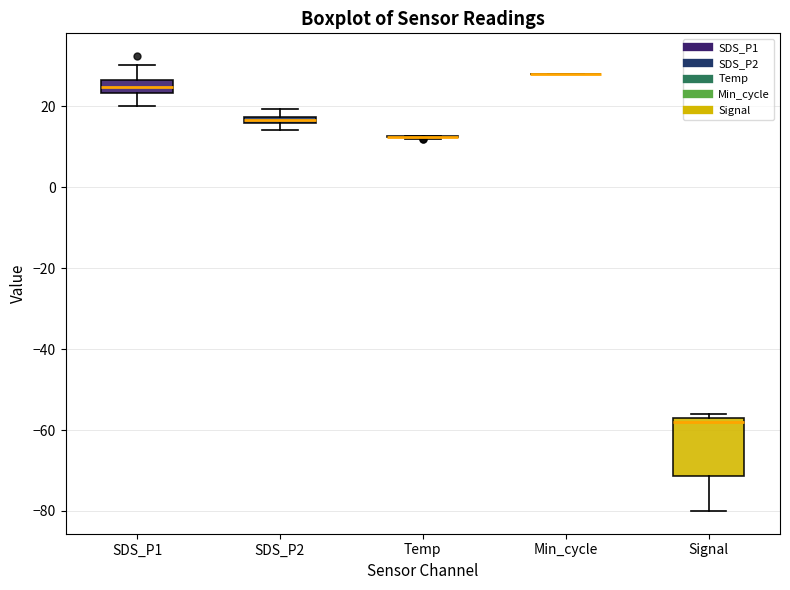

Which box is the tallest, from its lower edge to its upper edge?

Signal